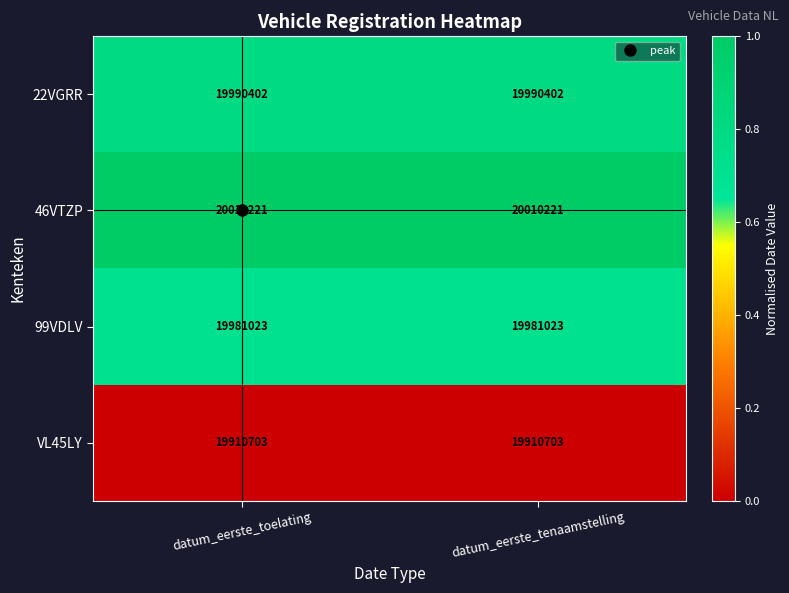

What is the spread (max minus min) of values at datum_eerste_toelating?

99518